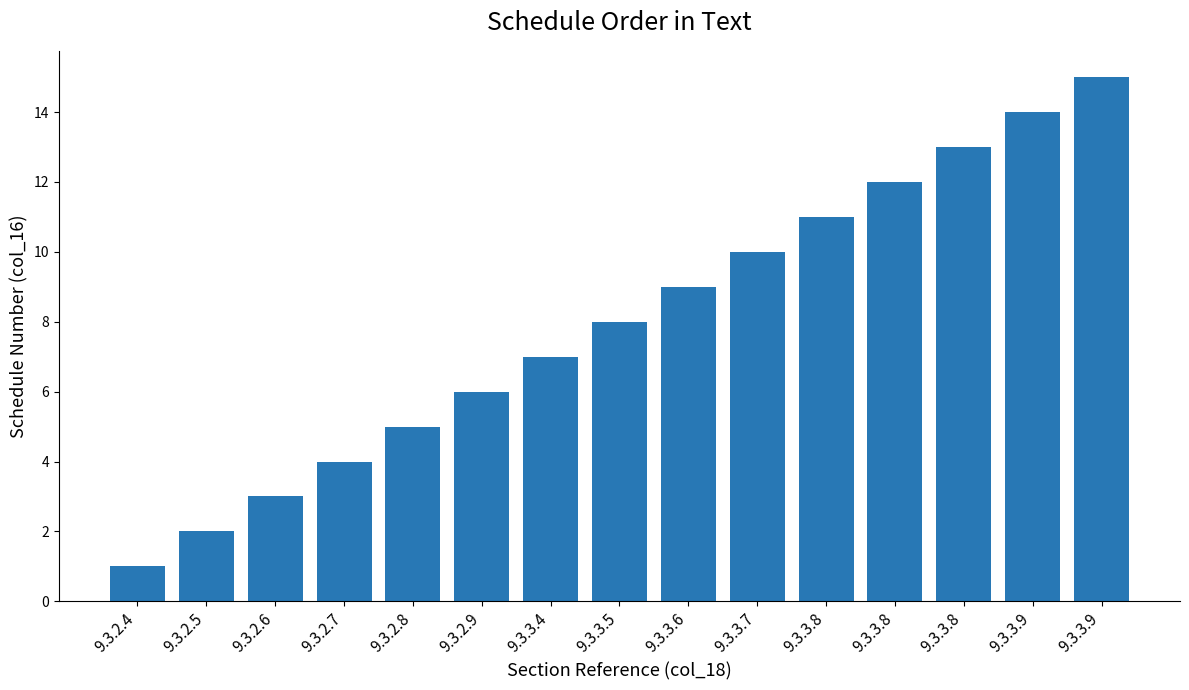

Count the number of data series in this chart.

1